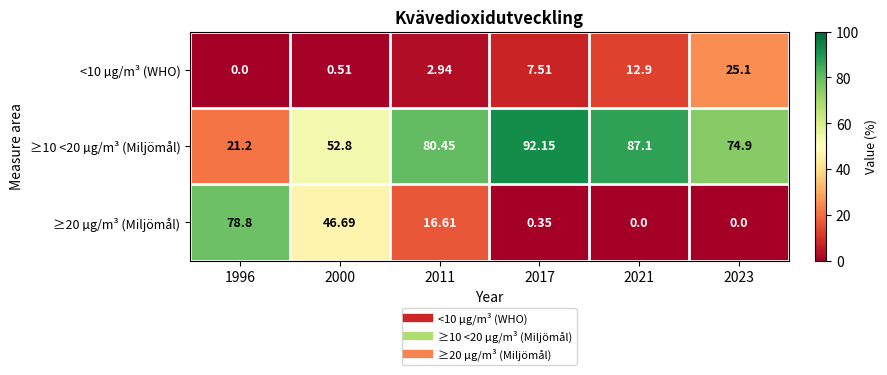

Is the value of ≥10 <20 µg/m³ (Miljömål) at 2000 greater than the value of ≥20 µg/m³ (Miljömål) at 2000?

Yes